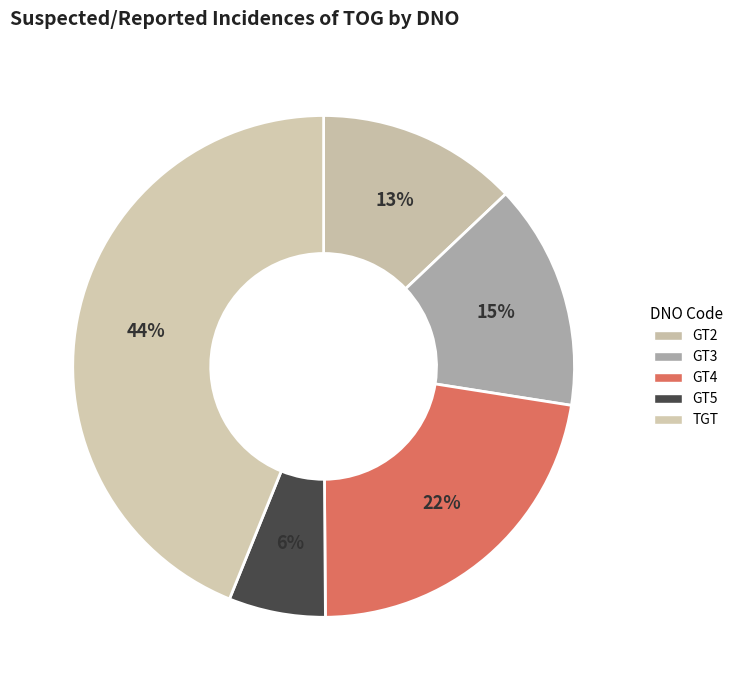

To the nearest percent, what portion does GT5 represent?

6%